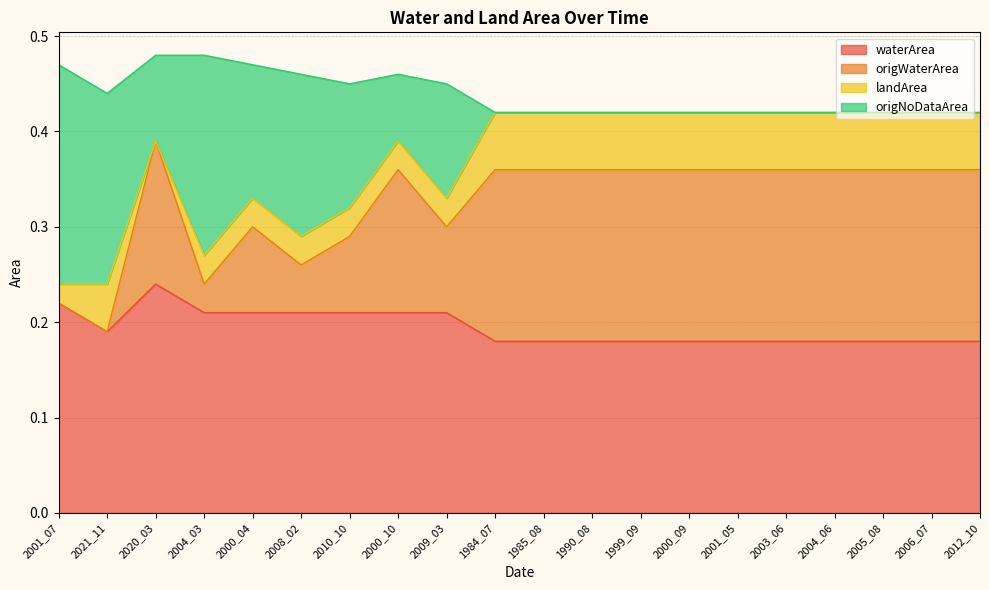

At how many categories does at least one series exceed 0?

20